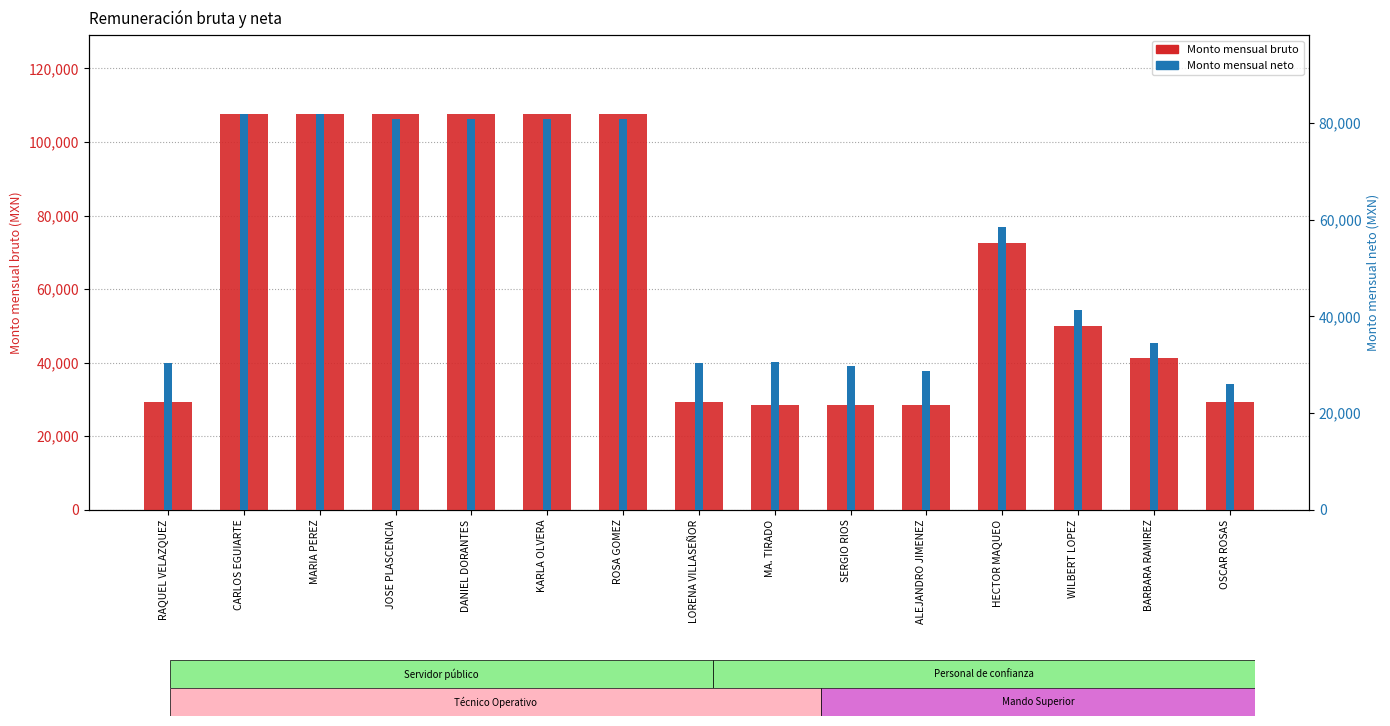

Which label corresponds to the smallest value in the chart?

OSCAR ROSAS